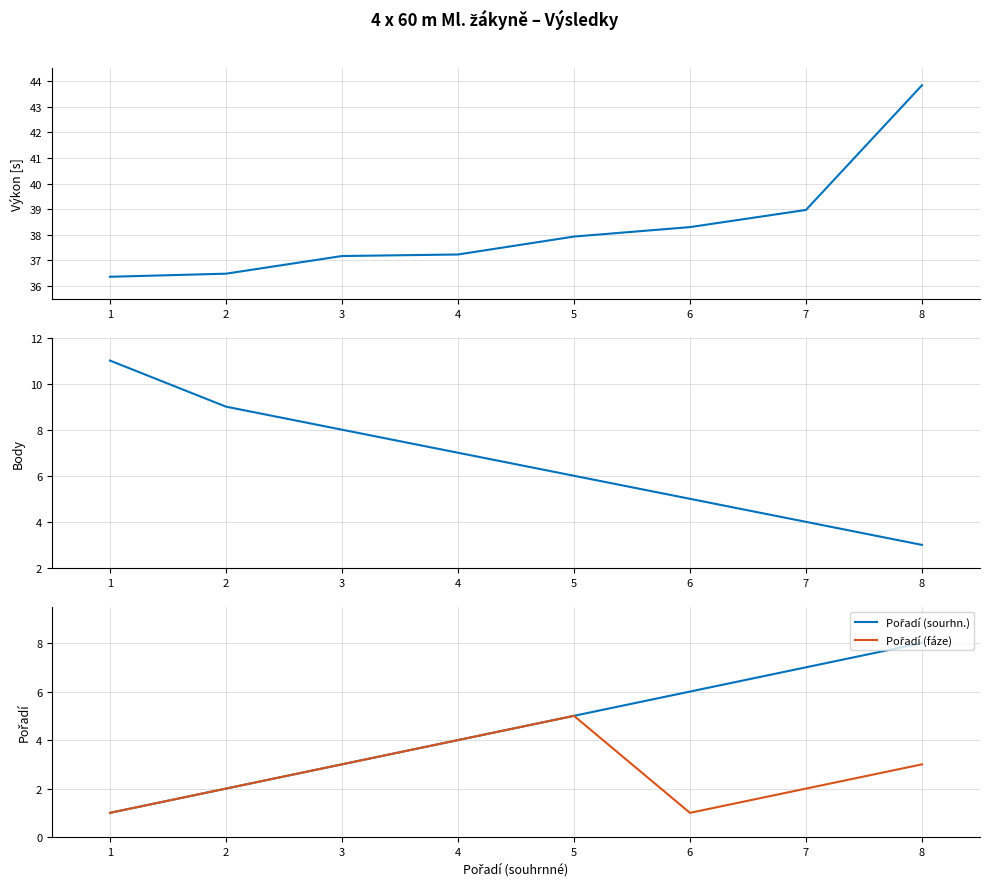

True or false: Pořadí (sourhn.) and Pořadí (fáze) intersect in this chart.

False